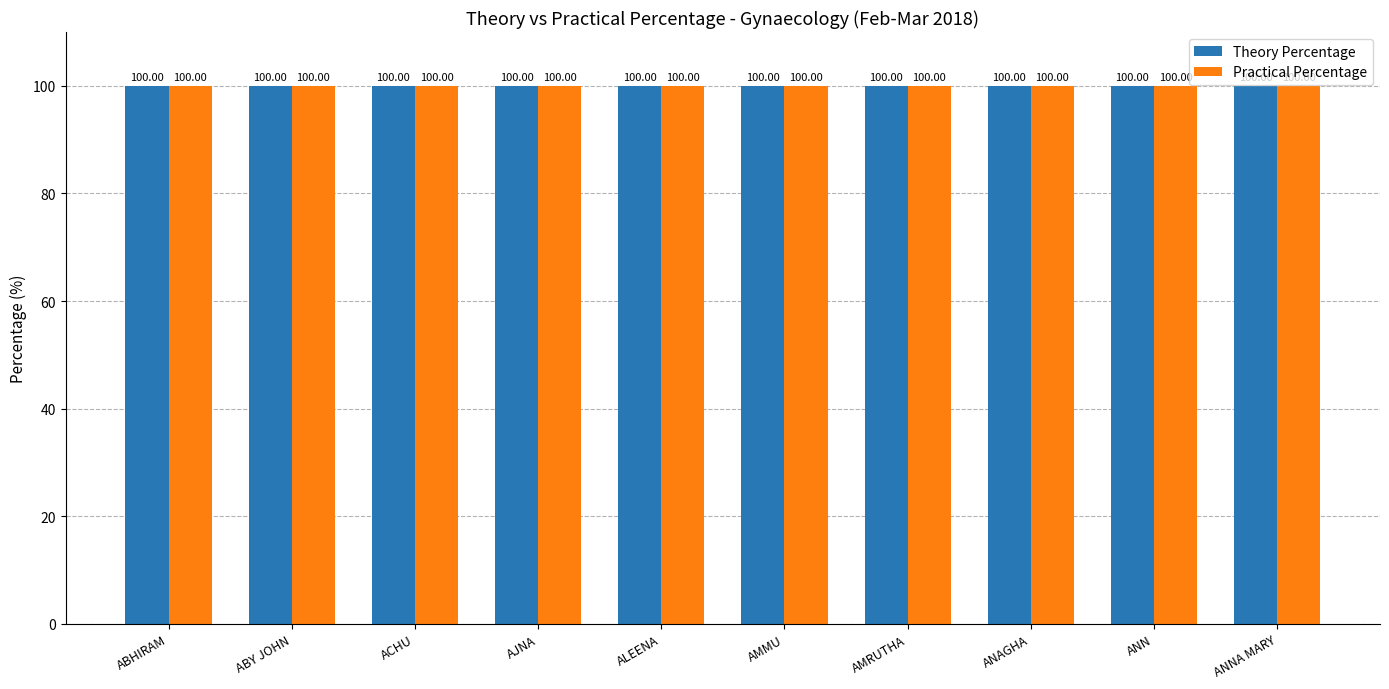

What are all the series names shown in the legend?

Theory Percentage, Practical Percentage